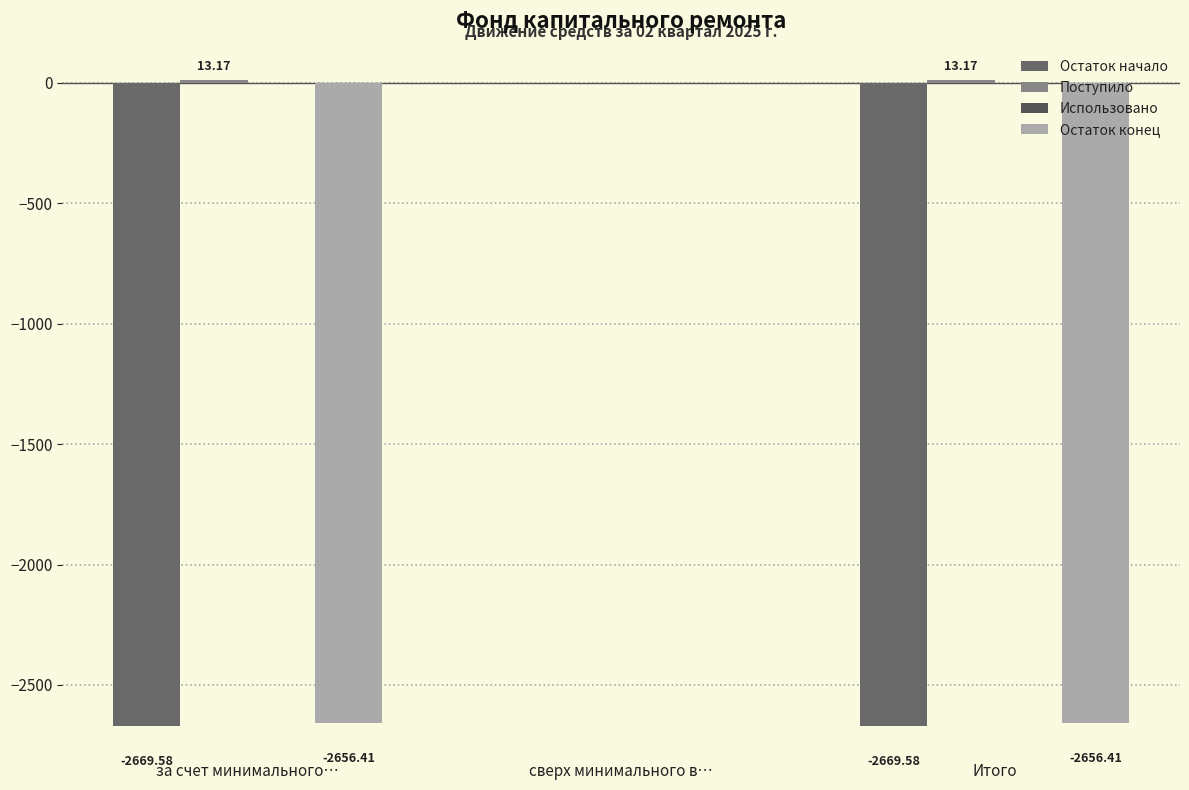

Where does the Остаток начало series first go above -2669?

сверх минимального в…